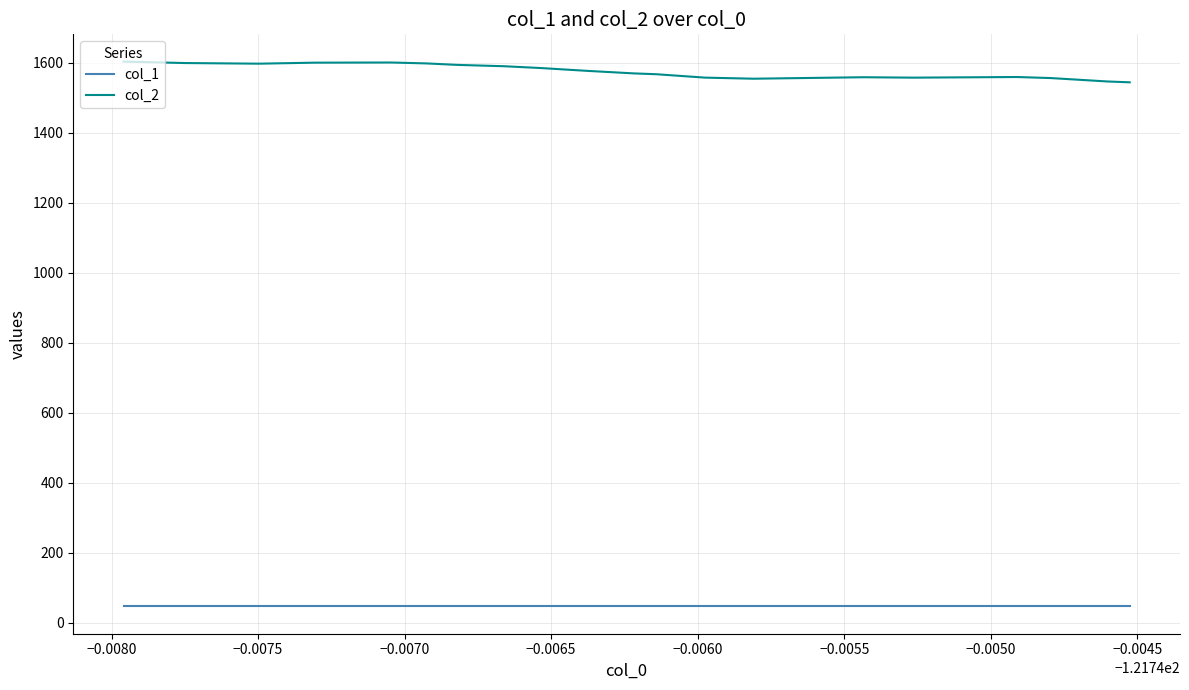

How many col_1 values are between 46 and 47?

20